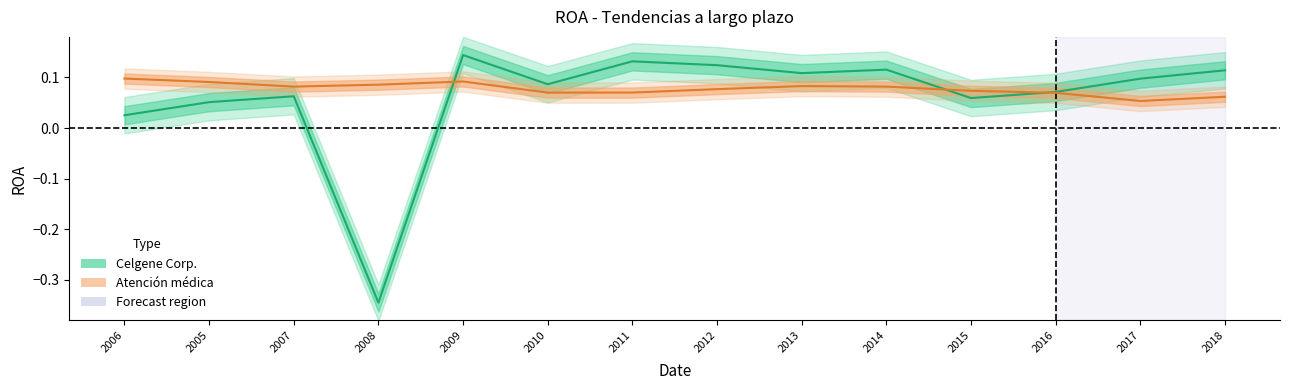

In Celgene Corp., how many points are higher than both neighbors (excluding endpoints)?

4